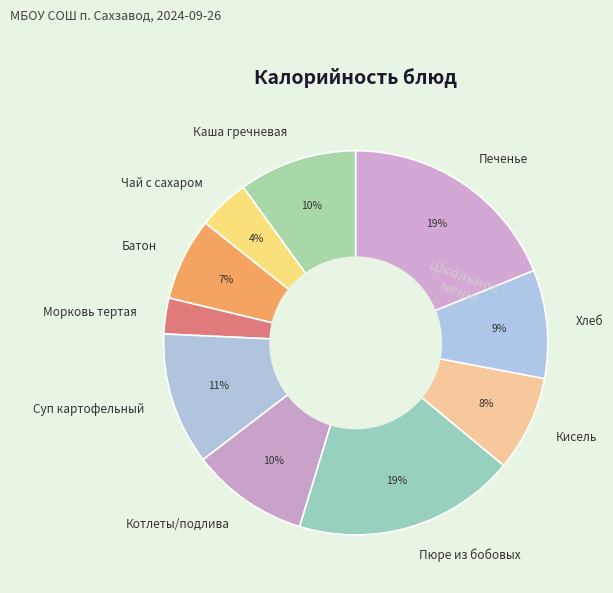

Is there any slice that represents more than half of the pie?

No